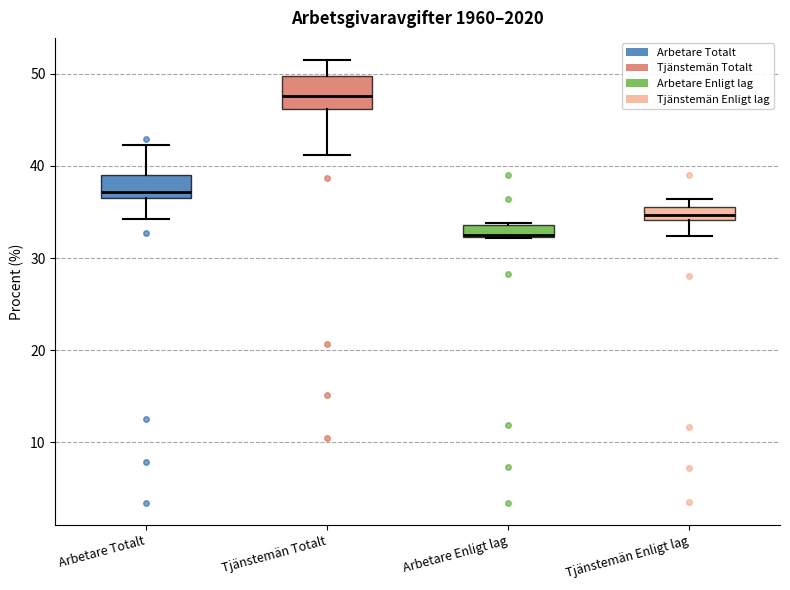

Where is the upper edge of the box for Arbetare Totalt on the y-axis? The values are not printed on the chart, so give them approximately, as read against the axis.

39